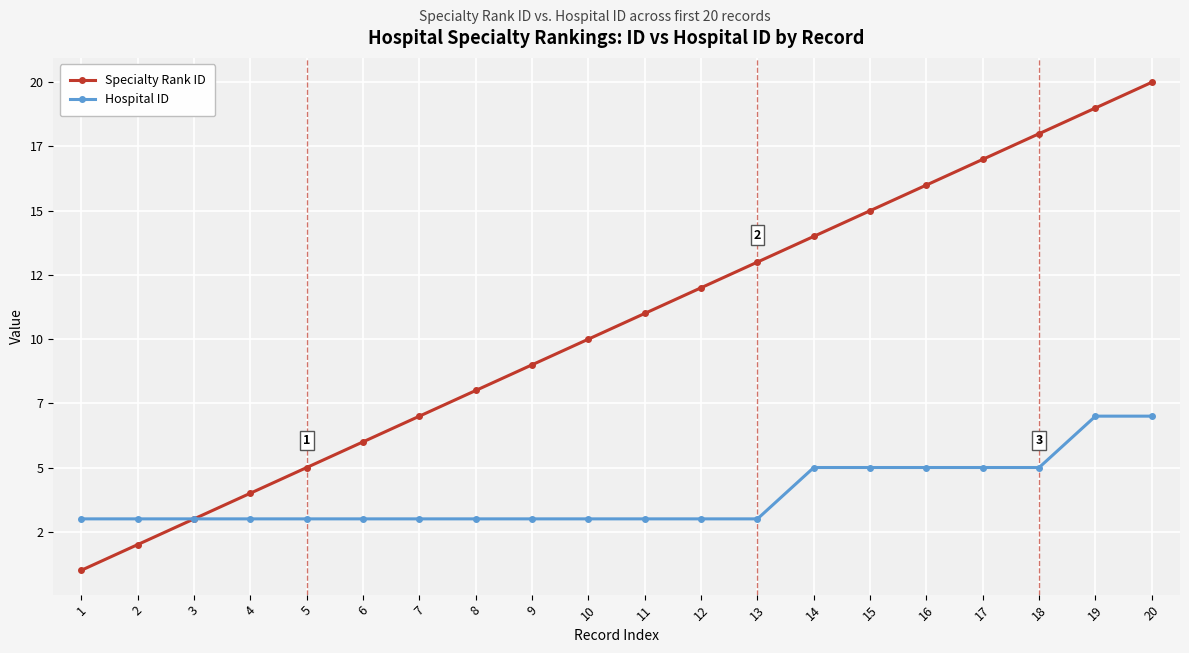

Reading left to right, transcribe all the data shown in this chart.

Specialty Rank ID: 1=1	2=2	3=3	4=4	5=5	6=6	7=7	8=8	9=9	10=10	11=11	12=12	13=13	14=14	15=15	16=16	17=17	18=18	19=19	20=20
Hospital ID: 1=3	2=3	3=3	4=3	5=3	6=3	7=3	8=3	9=3	10=3	11=3	12=3	13=3	14=5	15=5	16=5	17=5	18=5	19=7	20=7